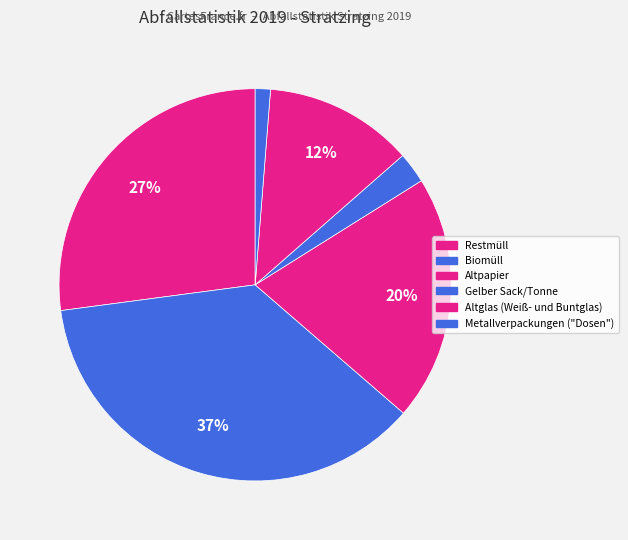

Which slice is the largest?

Biomüll